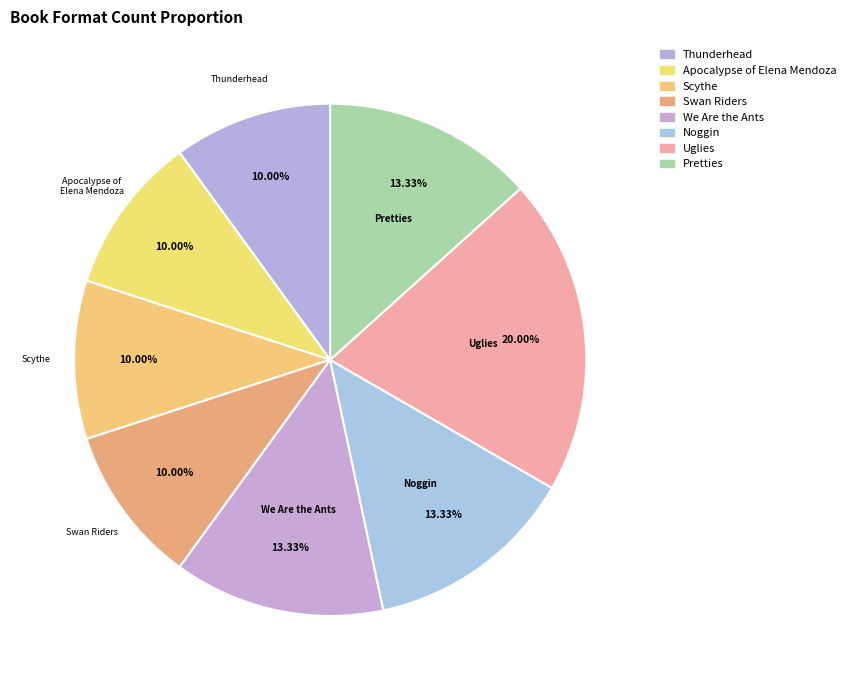

Count the number of slices in the pie.

8